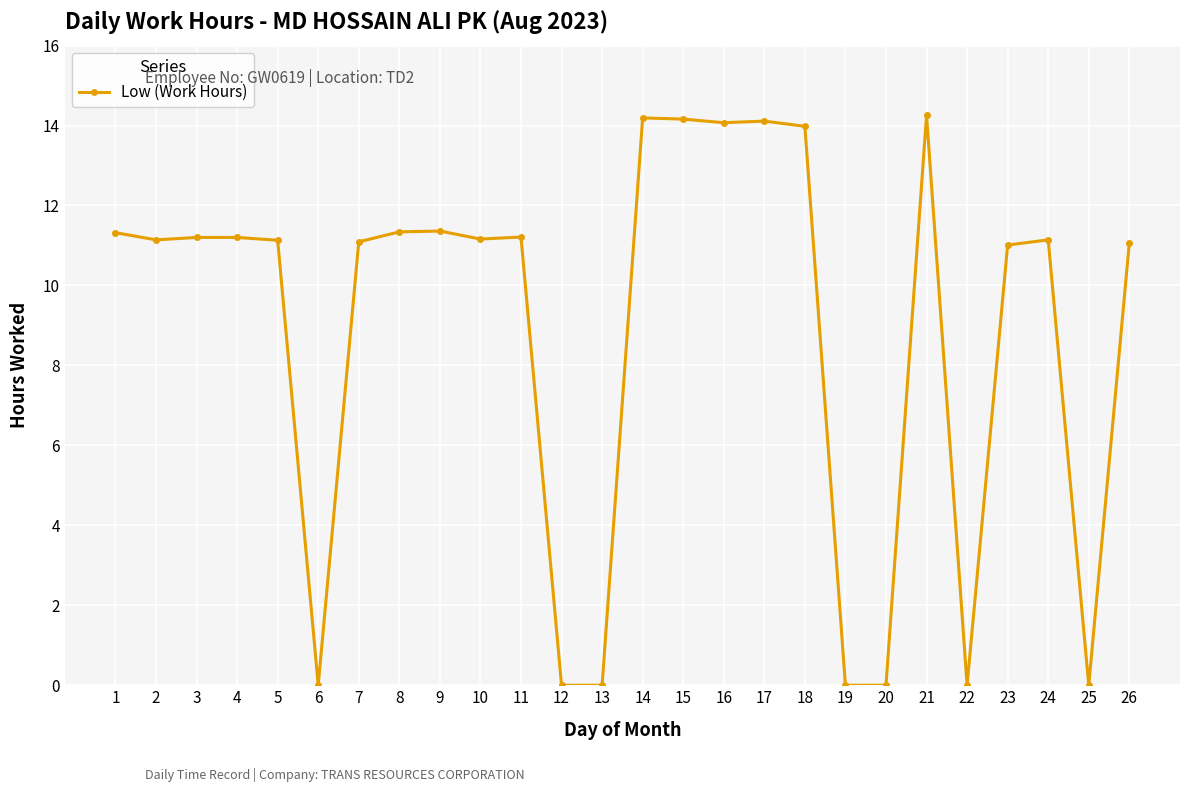

Is it true that the value at 3 is 11.2?

True